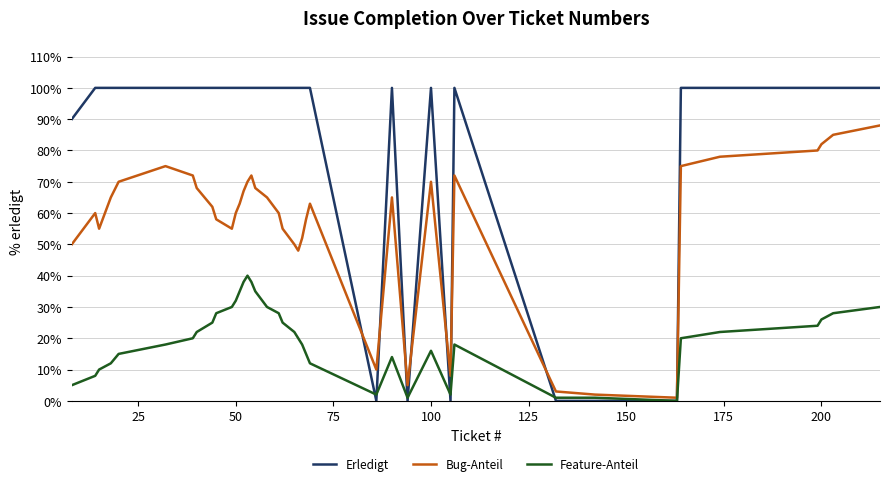

Which series has the widest spread of values?

Erledigt